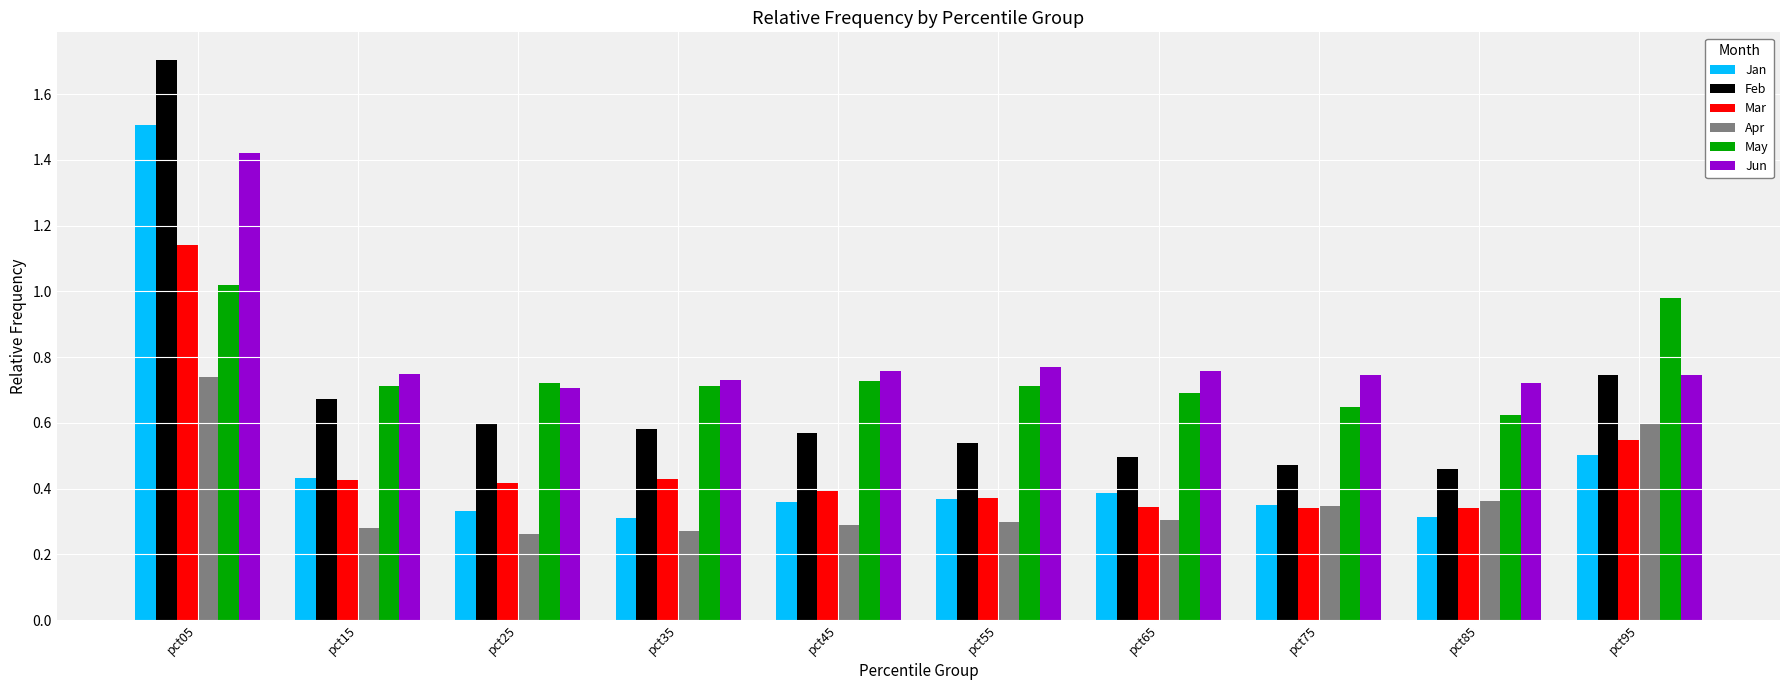

What is the sum of the May values at pct65 and pct75?

1.3